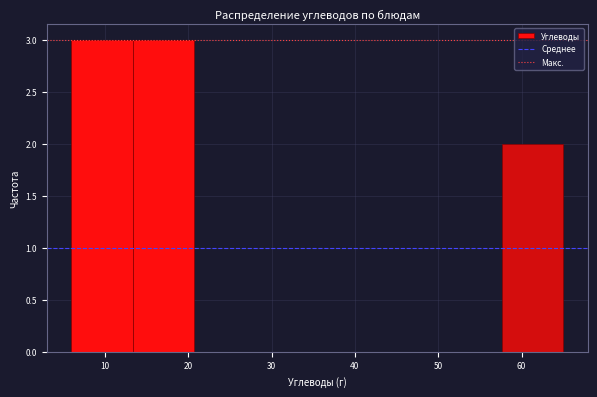

Reading left to right, transcribe this chart: for each bar, give the range it covers on the x-axis and its height. Neither the bar edges nor the heights are printed on the chart, so give them approximately, as read against the axes.

6 to 13: 3
13 to 21: 3
21 to 28: 0
28 to 36: 0
36 to 43: 0
43 to 50: 0
50 to 58: 0
58 to 65: 2